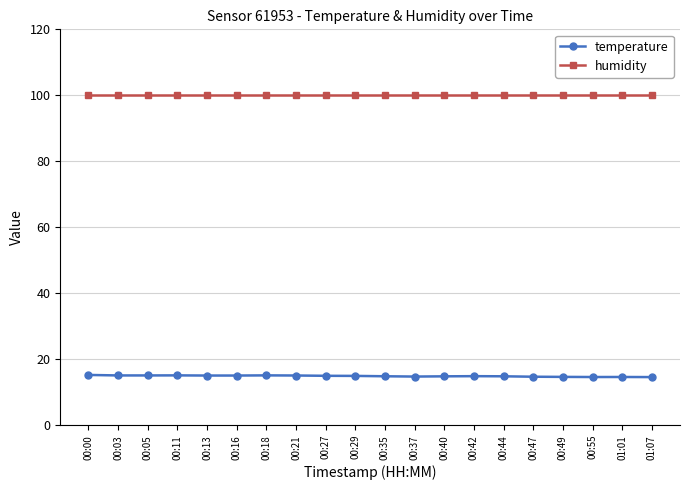

True or false: humidity and temperature intersect in this chart.

False